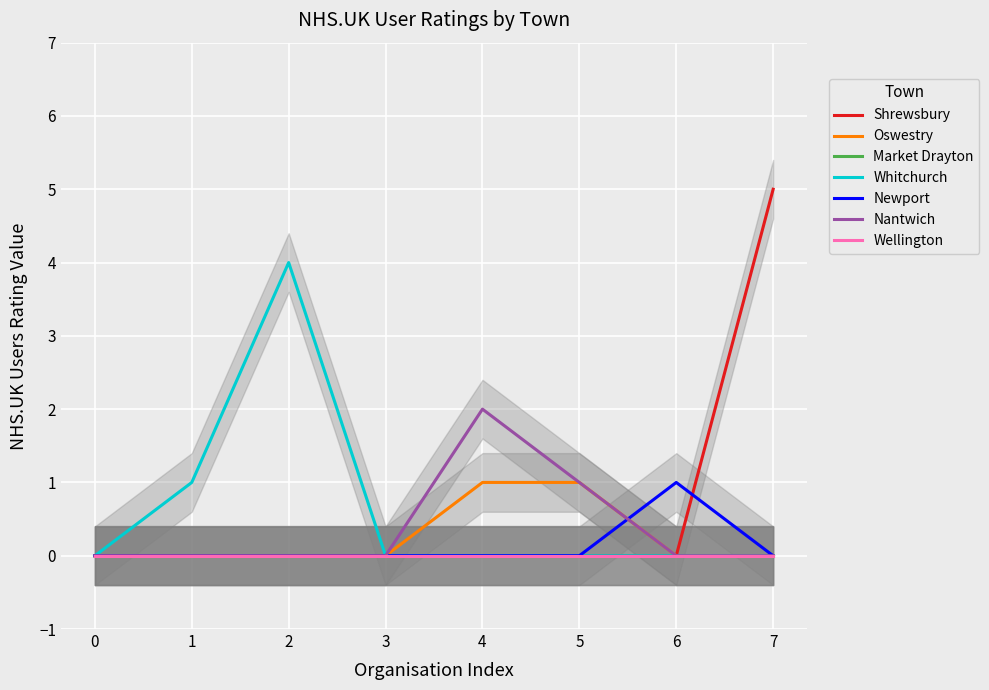

True or false: Whitchurch and Shrewsbury intersect in this chart.

False